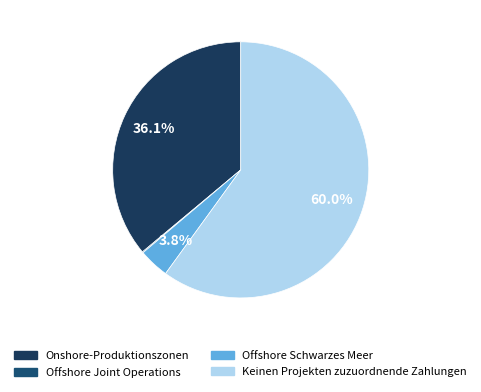

Count the number of slices in the pie.

4